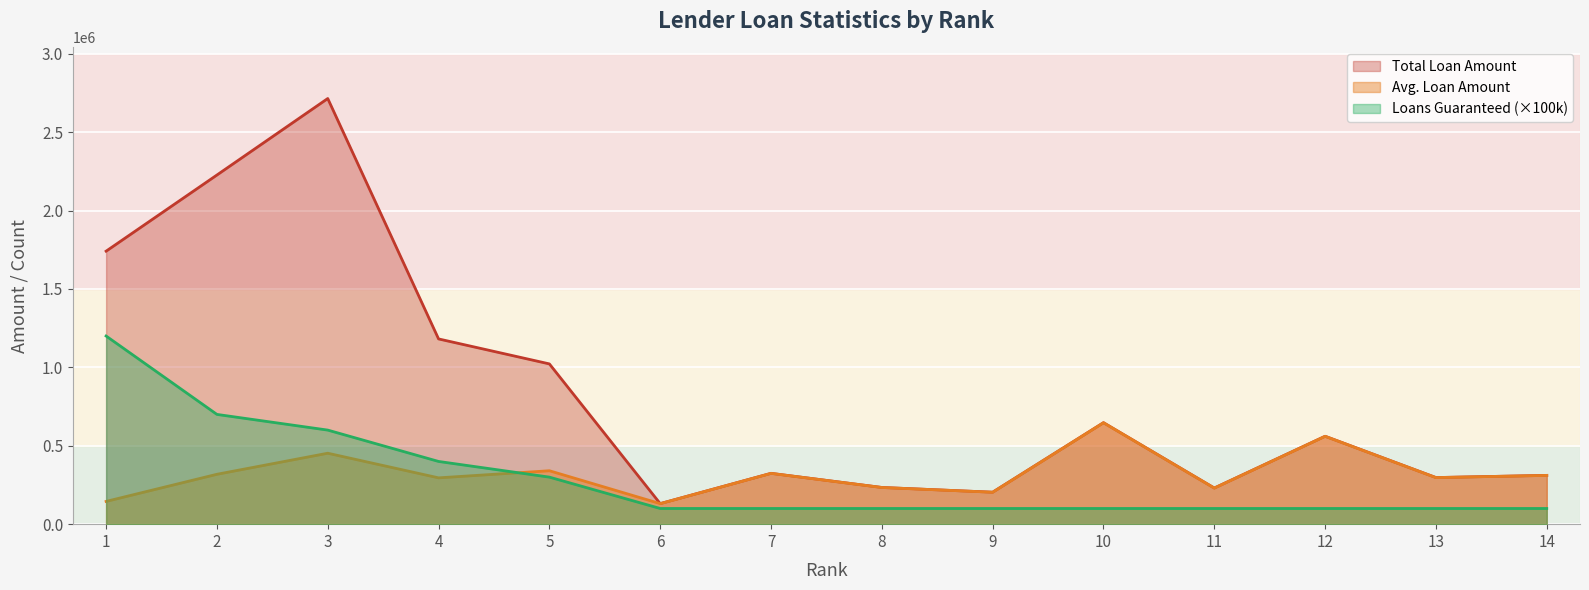

What is the sum of all Loans Guaranteed values?

4100000